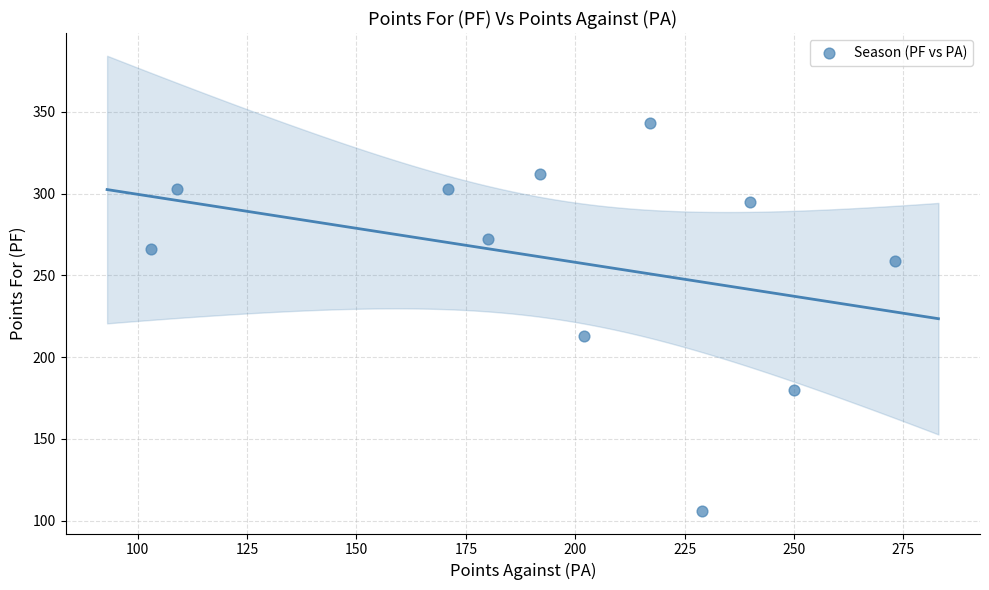

What Y value in the scatter plot is closest to 224?

213